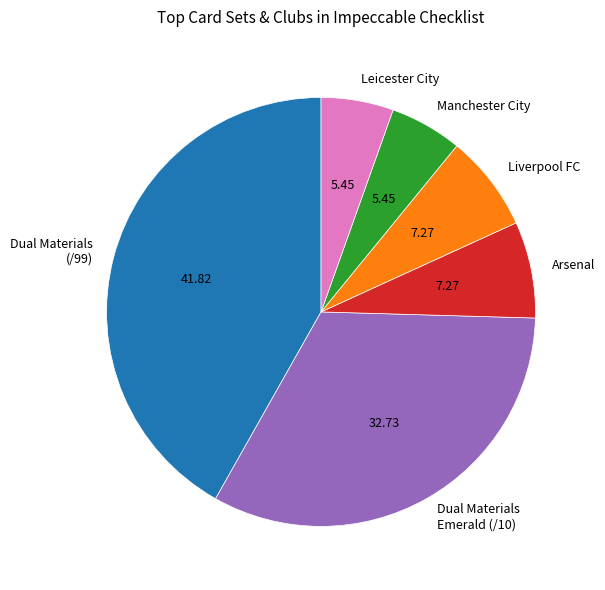

Is the sum of Manchester City and Liverpool FC greater than half?

No